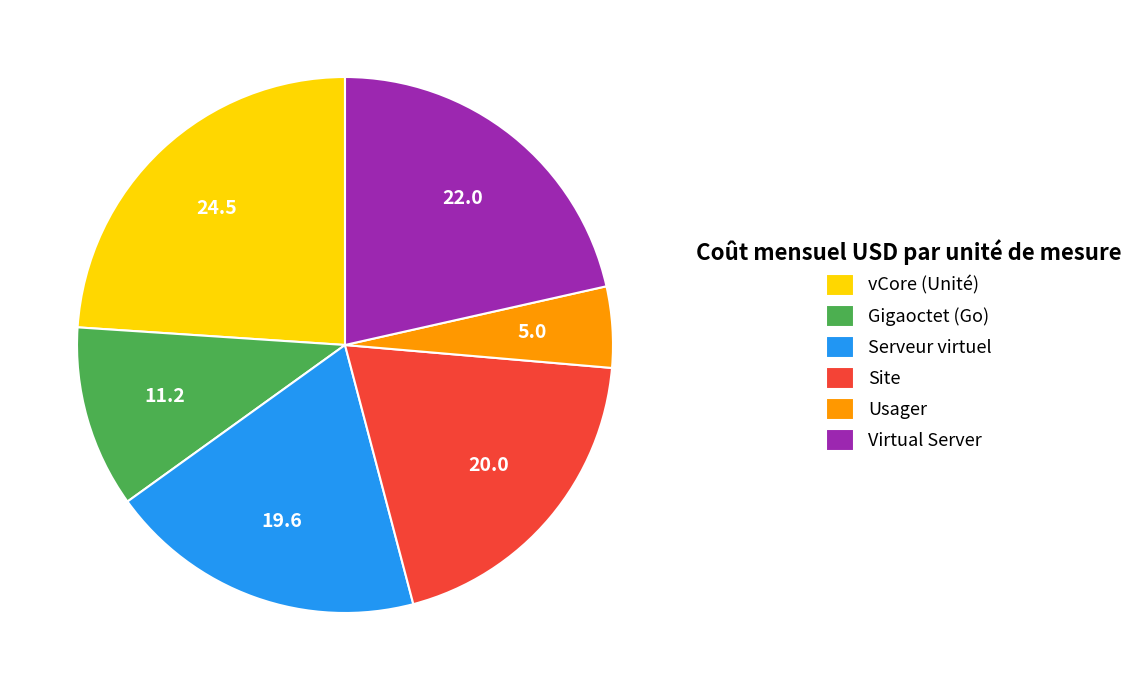

Do Usager and vCore (Unité) together represent more than half of the pie?

No